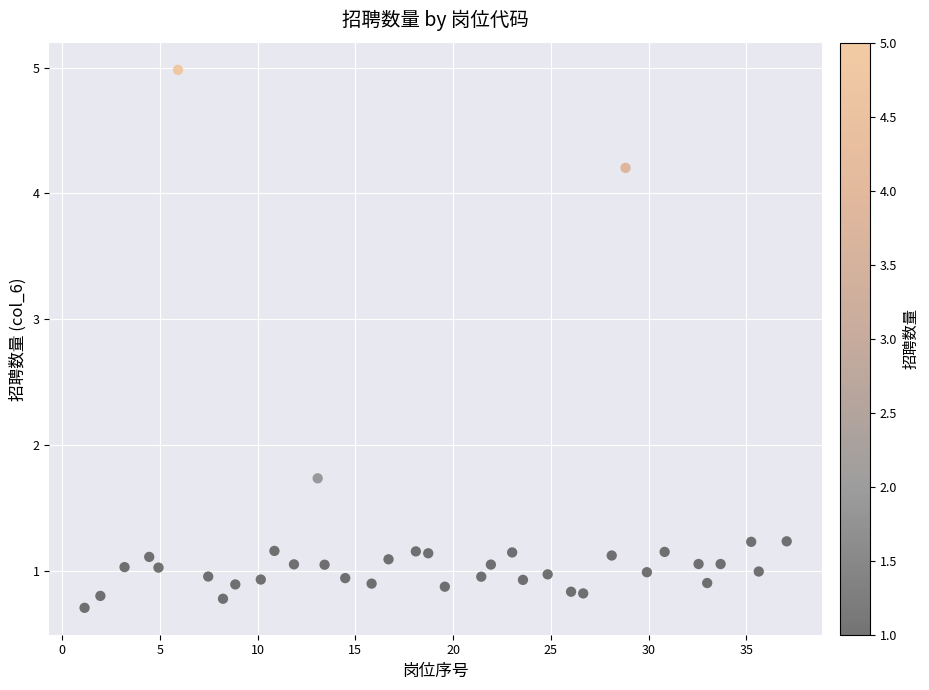

What Y value in the scatter plot is closest to 2?

1.7